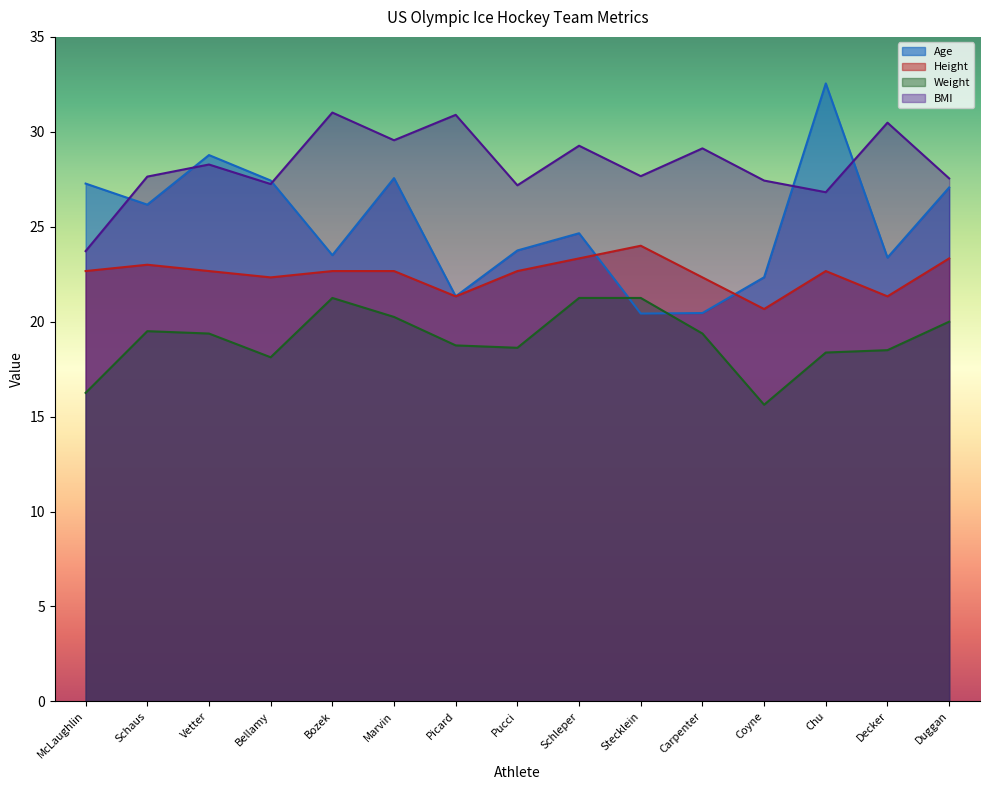

At which category is the sum across all series the highest?

Chu